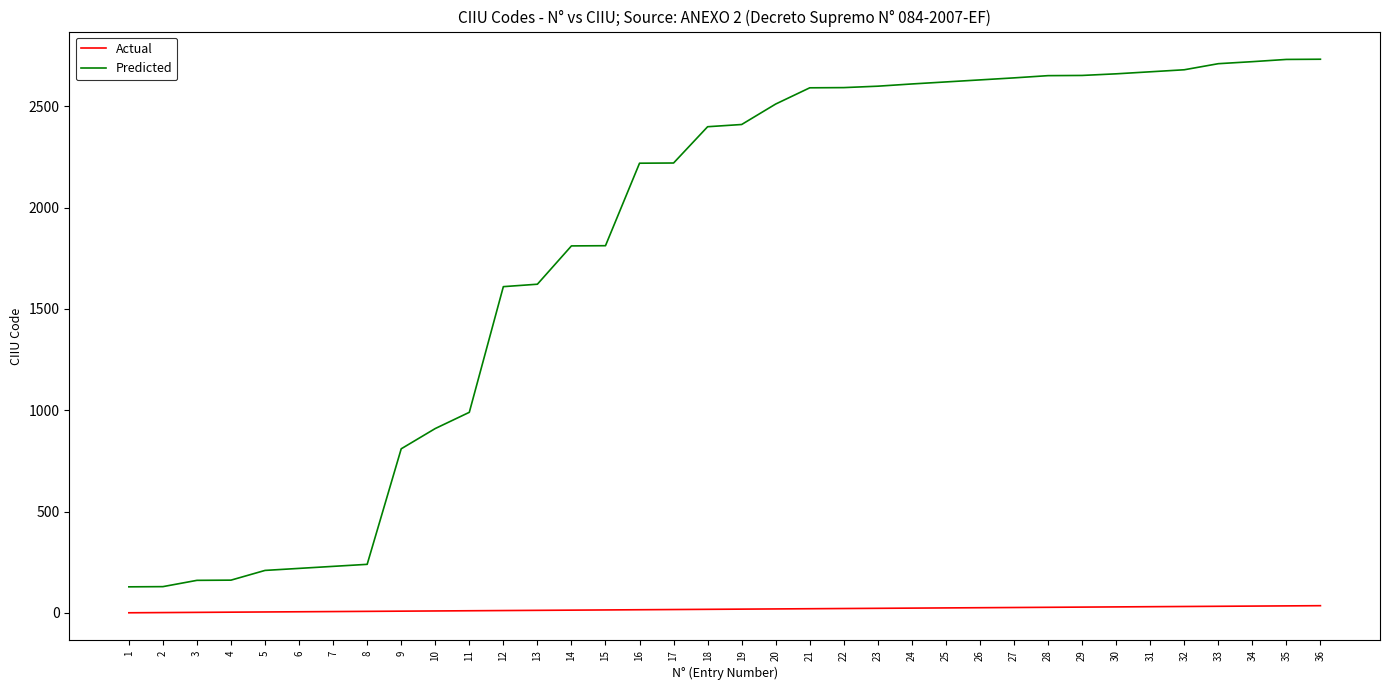

Which series has the largest total across all categories?

Predicted